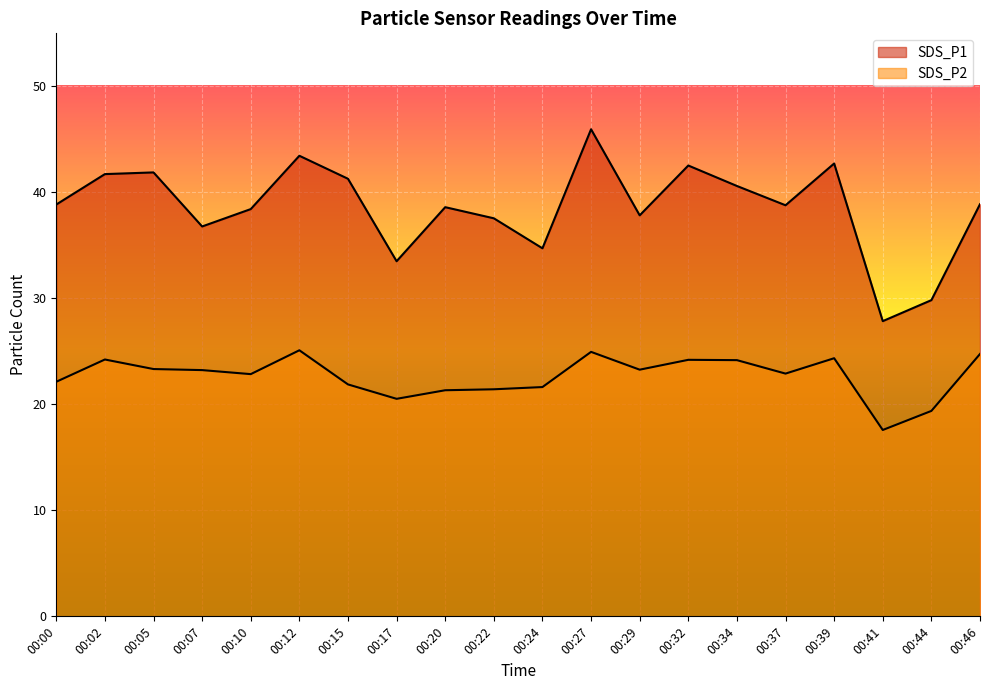

How many values in the SDS_P1 series exceed 38?

13